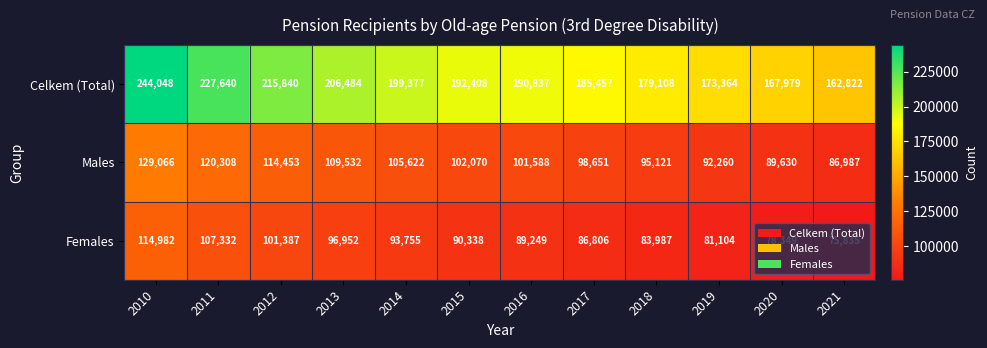

What is the minimum value shown in the chart?

75835